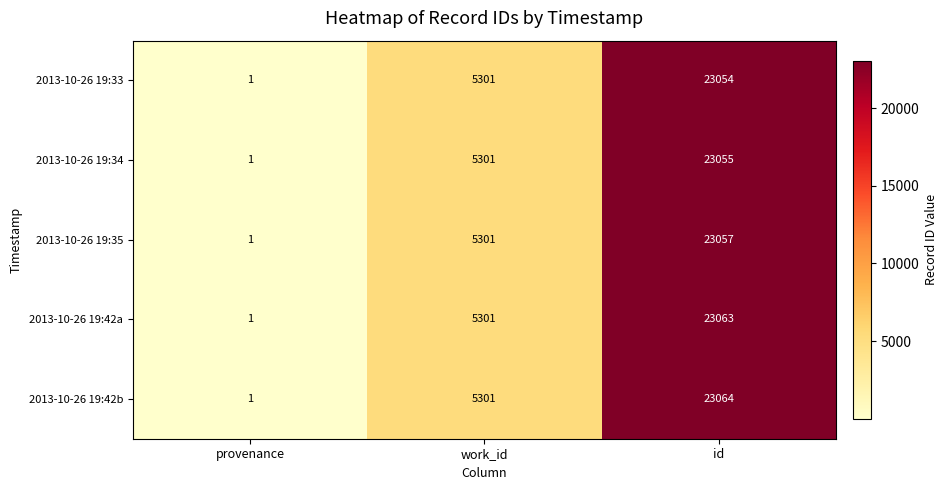

Which series has the largest range (max minus min)?

2013-10-26 19:42b